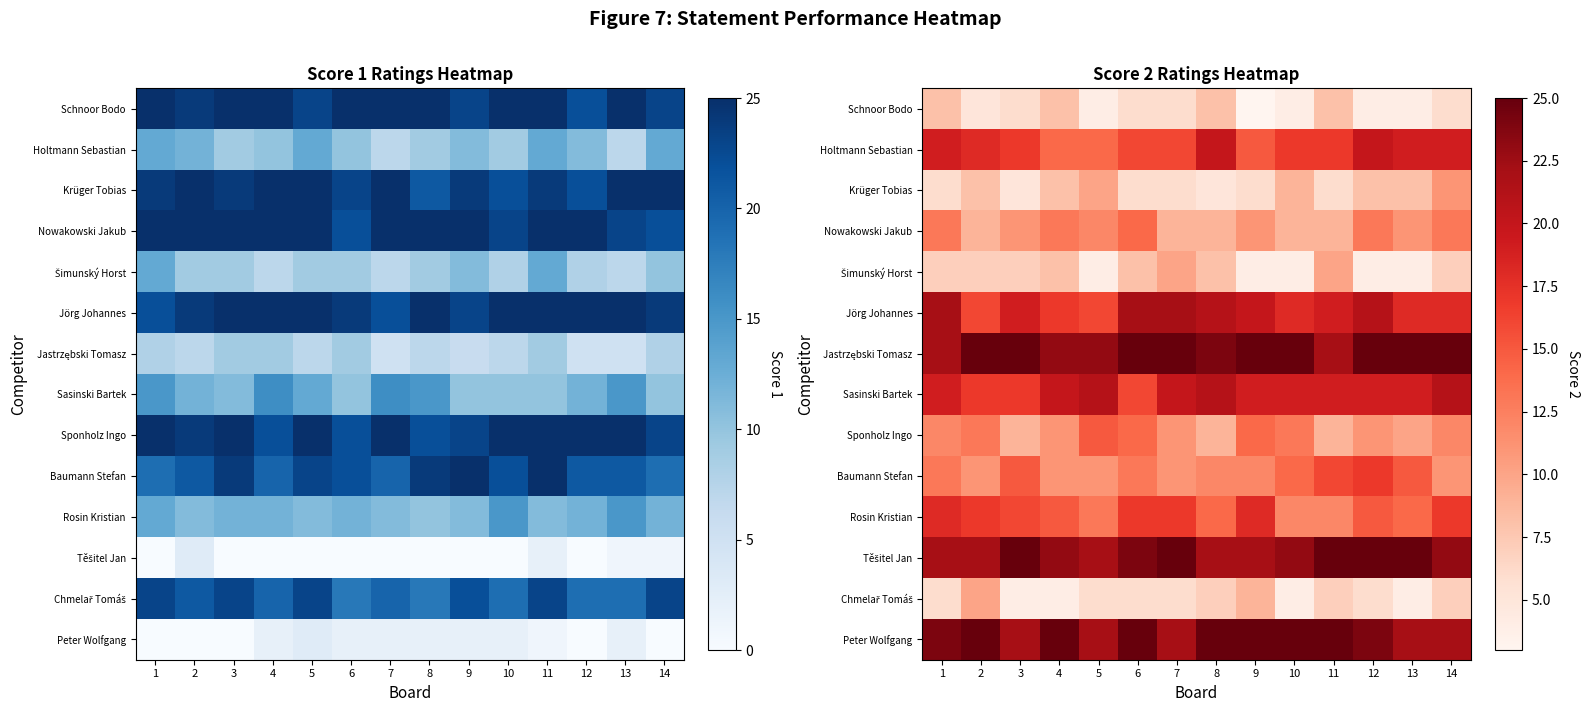

At how many categories does at least one series exceed 4?

14